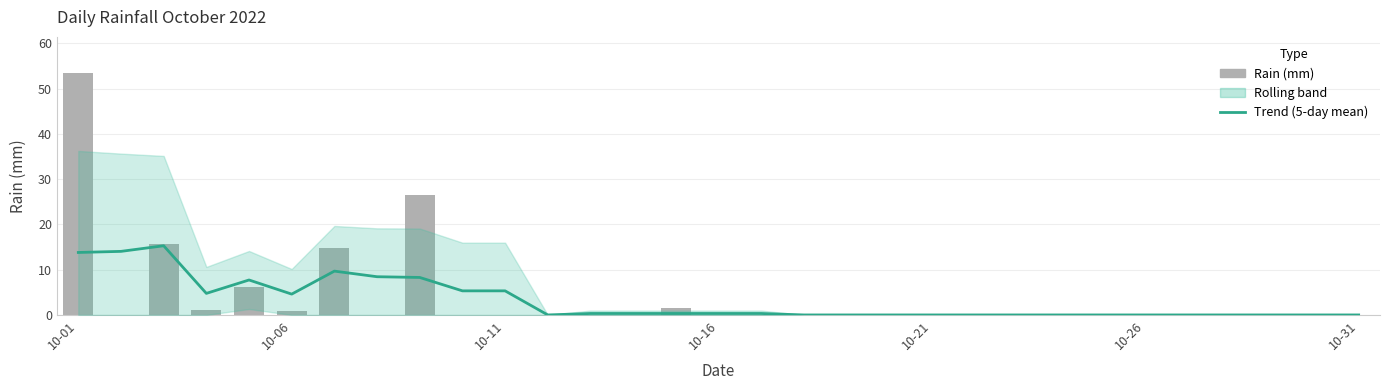

What is the difference between the second highest and second lowest values in the Trend (rolling mean) series?

14.0